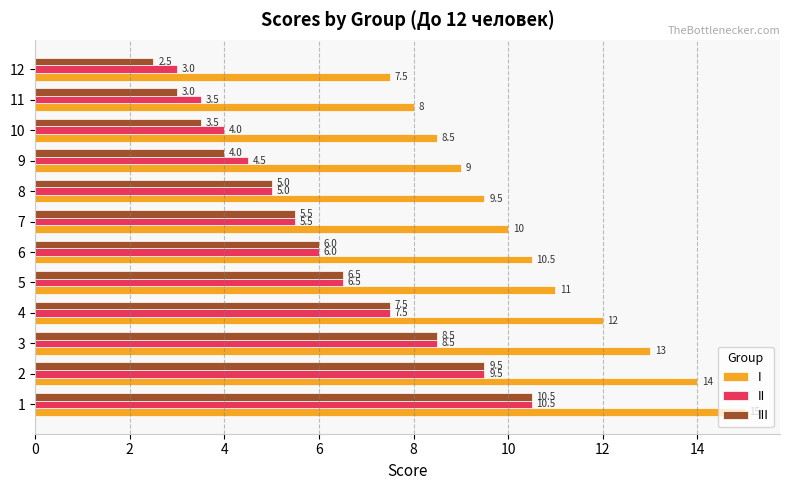

What is the spread (max minus min) of values at 7?

4.5